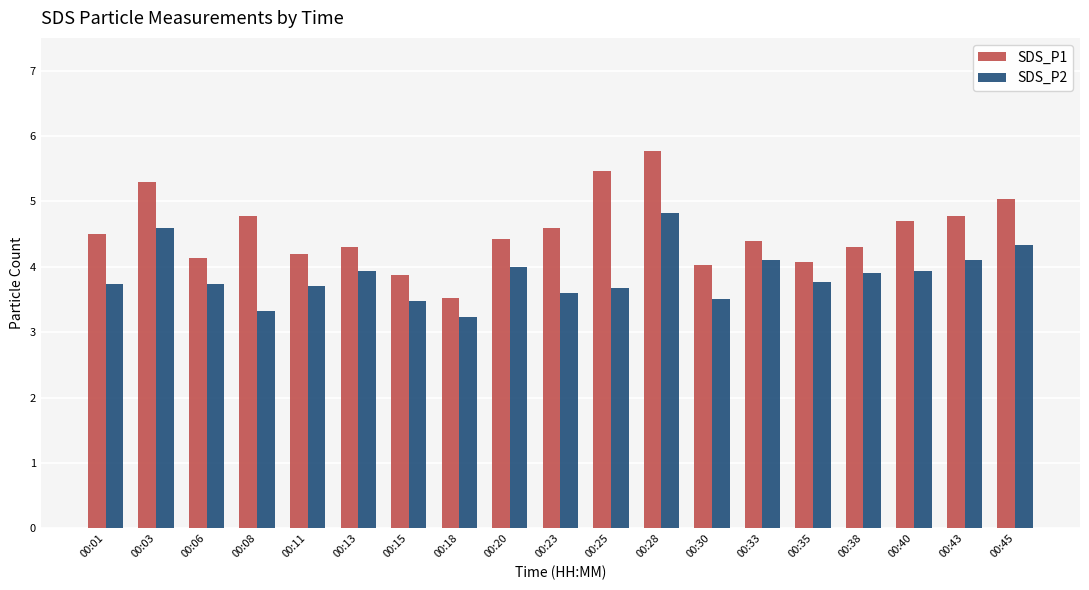

Rank the series by their maximum value, from lowest to highest.

SDS_P2, SDS_P1